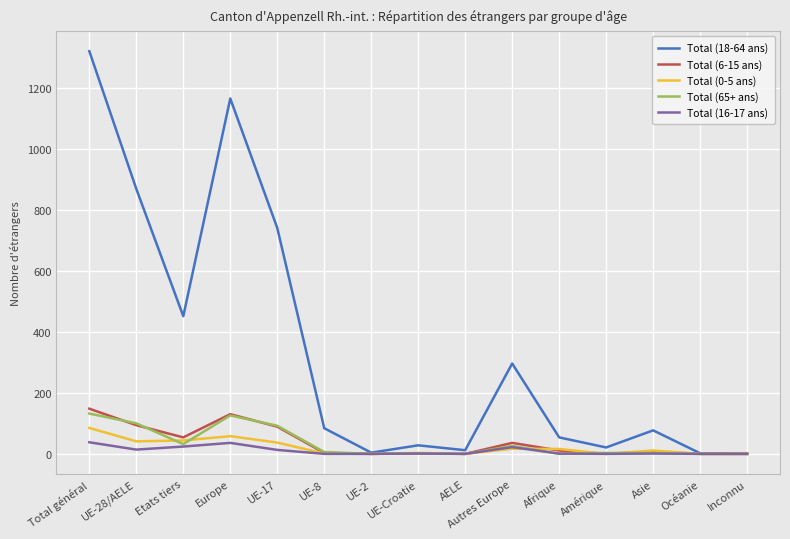

The Total (65+ ans) series shows 52 at AELE. True or false?

False